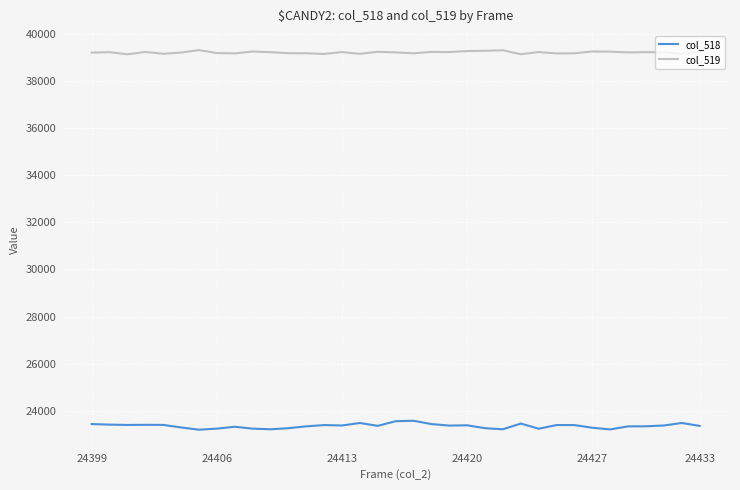

What is the average value of the col_519 series?

39216